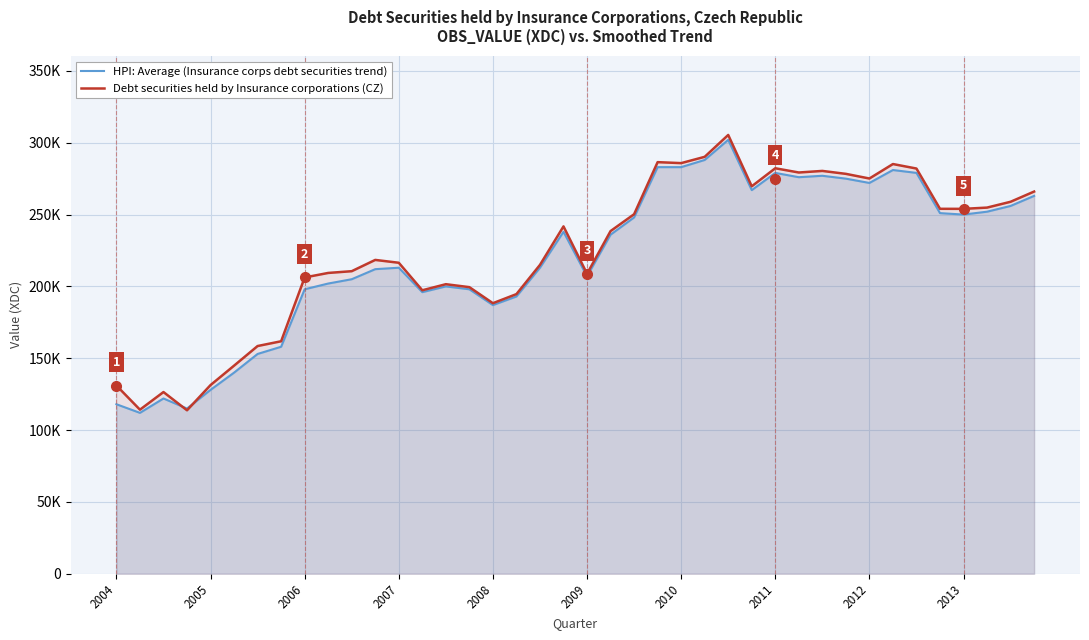

What is the greatest value displayed?

305401